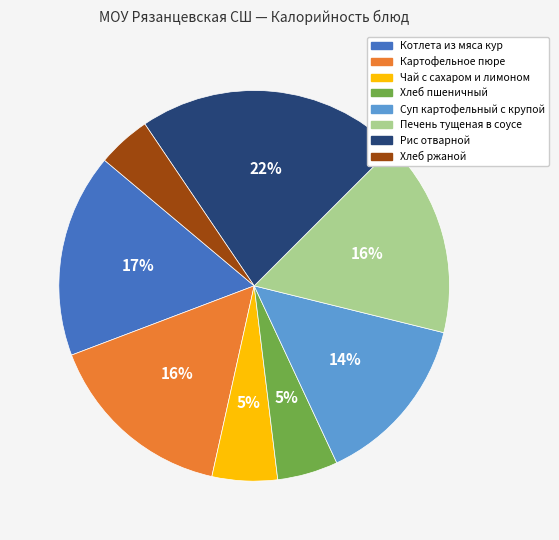

What is the largest slice in the pie chart?

Рис отварной